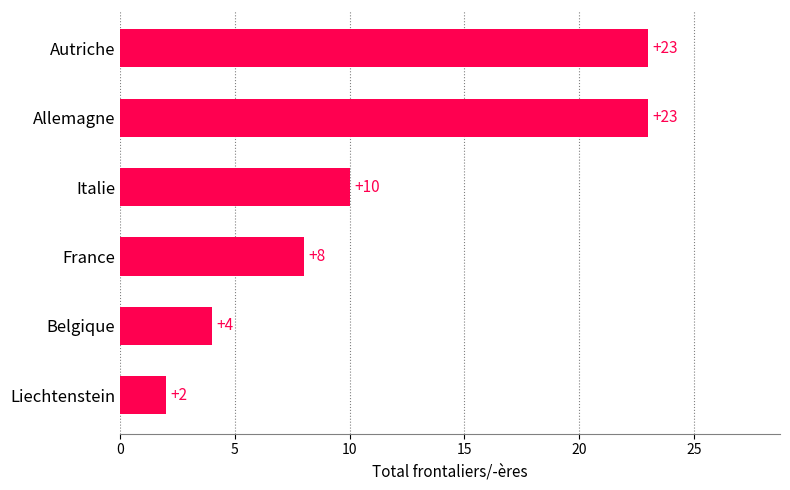

How many bars are there in total?

6